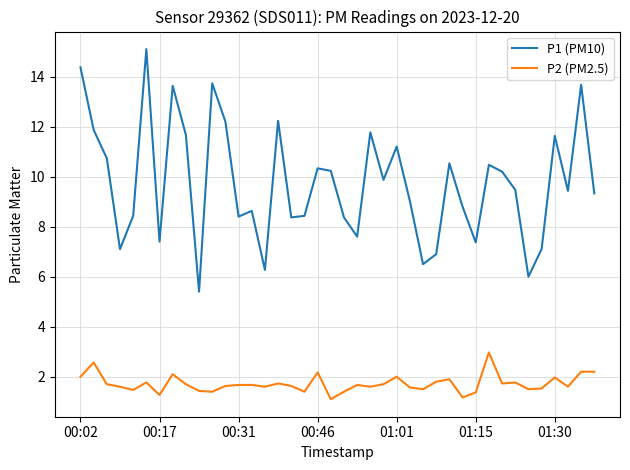

Which series has the largest range (max minus min)?

P1 (PM10)